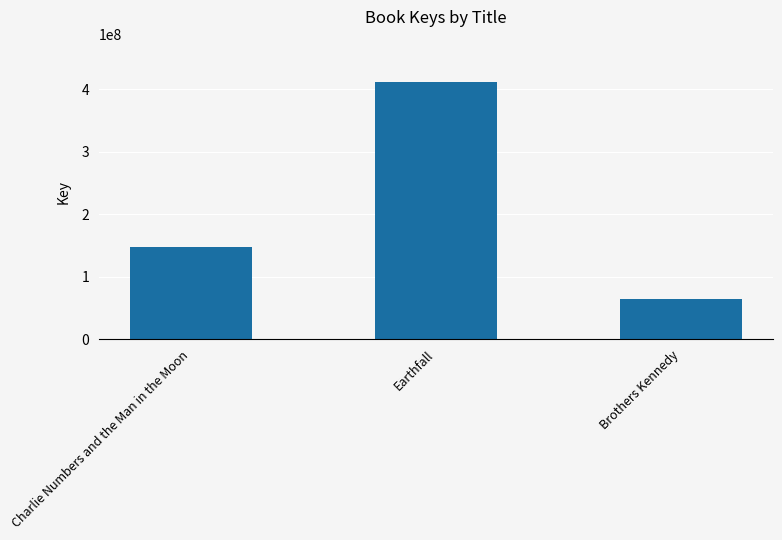

At which category does the chart reach its minimum across all series?

Brothers Kennedy